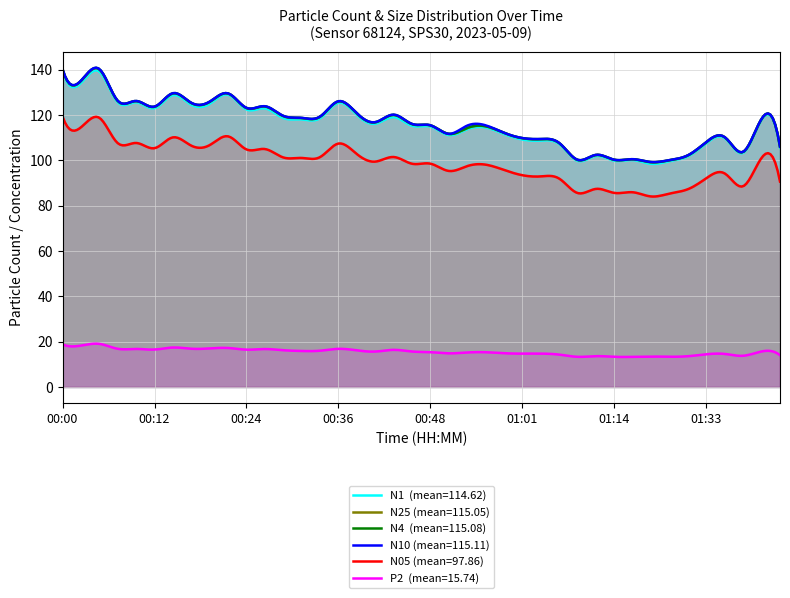

Reading left to right, what are all the values shown in this chart?

N1: 139.5	134.2	139.2	125.7	125.7	123.1	128.8	124.6	125.0	129.0	122.5	123.0	118.7	118.1	118.6	125.5	120.1	116.2	119.1	115.3	115.0	111.2	113.8	114.5	111.7	109.2	108.7	107.2	99.8	102.0	99.9	100.2	98.5	99.7	101.8	107.6	109.8	103.4	117.9	105.7
N25: 140.2	135.0	140.2	126.2	126.2	123.7	129.6	125.3	125.8	129.5	123.1	123.8	119.5	118.7	119.2	126.0	120.7	116.8	120.0	116.0	115.4	111.7	114.3	115.0	112.2	109.8	109.4	107.6	100.2	102.4	100.3	100.5	99.2	100.1	102.2	108.1	110.2	103.8	118.3	106.0
N4: 140.3	135.2	140.3	126.3	126.2	123.7	129.7	125.4	125.9	129.6	123.2	123.9	119.7	118.8	119.3	126.1	120.8	116.9	120.2	116.1	115.5	111.7	114.3	115.1	112.2	109.8	109.4	107.7	100.2	102.4	100.3	100.5	99.3	100.1	102.3	108.2	110.2	103.8	118.3	106.1
N10: 140.3	135.2	140.3	126.3	126.2	123.8	129.7	125.4	126.0	129.6	123.2	123.9	119.7	118.8	119.4	126.1	120.8	116.9	120.2	116.1	115.5	111.7	115.4	115.5	112.2	109.9	109.5	107.7	100.3	102.5	100.3	100.5	99.3	100.1	102.3	108.2	110.2	103.8	118.4	106.1
N05: 119.4	114.6	118.8	107.6	107.7	105.4	110.2	106.5	106.8	110.6	104.8	105.0	101.3	101.1	101.5	107.5	102.8	99.5	101.5	98.5	98.6	95.3	97.5	98.1	95.8	93.5	93.0	92.0	85.6	87.4	85.7	86.0	84.1	85.4	87.3	92.2	94.2	88.6	101.1	90.7
P2: 18.8	18.3	19.0	16.9	16.8	16.5	17.4	16.9	17.0	17.2	16.5	16.8	16.2	15.9	16.0	16.9	16.2	15.7	16.4	15.7	15.4	14.9	15.2	15.3	14.9	14.7	14.7	14.3	13.3	13.6	13.3	13.3	13.4	13.3	13.6	14.4	14.6	13.8	15.7	14.1